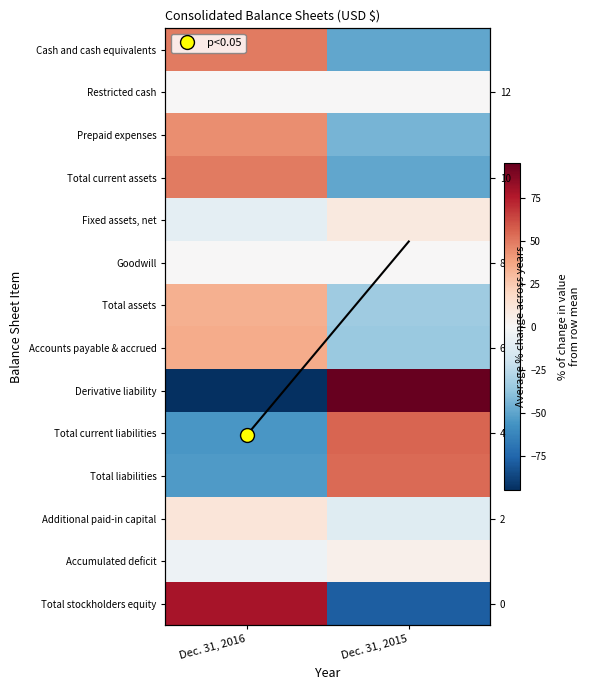

At how many categories does at least one series exceed -93?

2